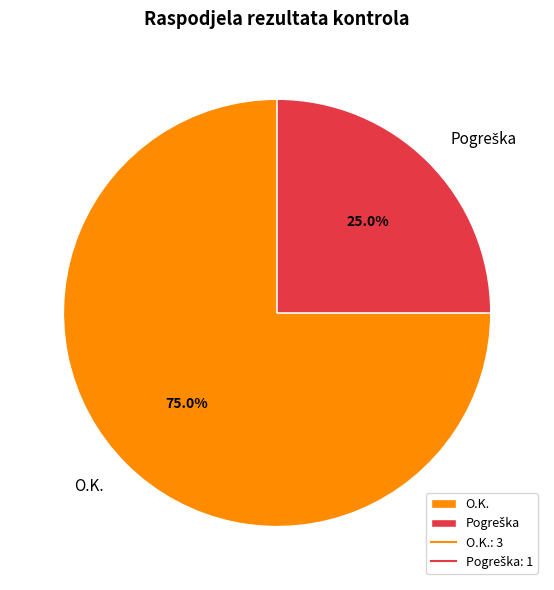

Which slice is the largest?

O.K.